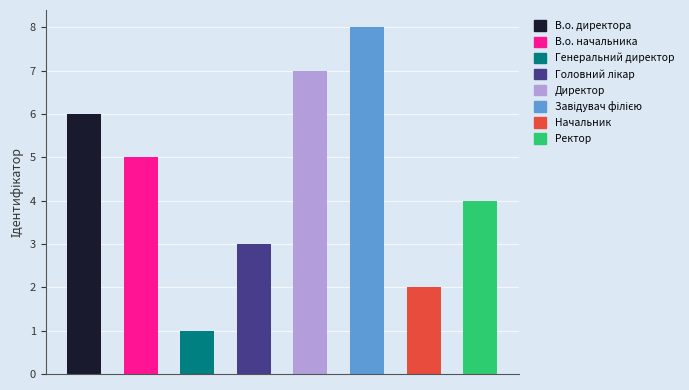

What is the sum of all values?

36